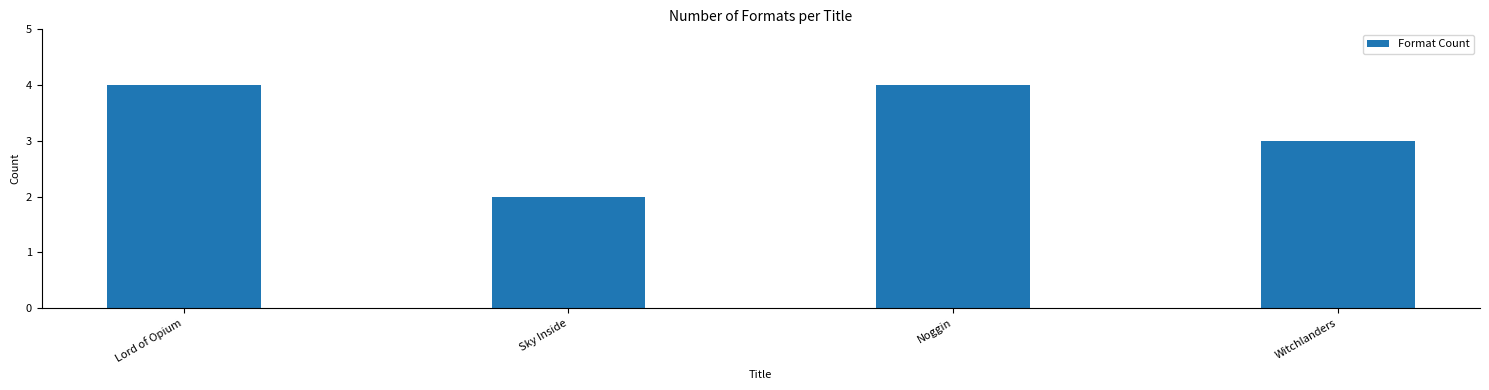

What is the smallest value displayed?

2